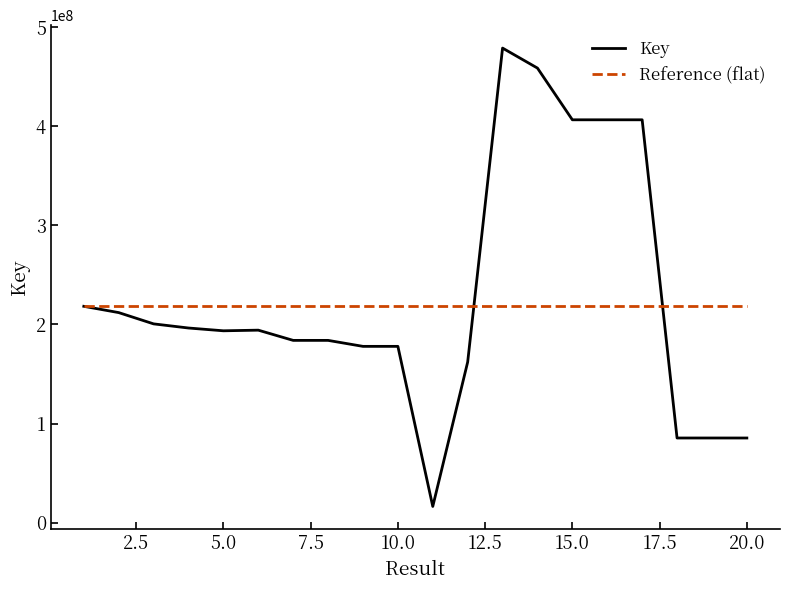

What is the smallest value displayed?

16352365